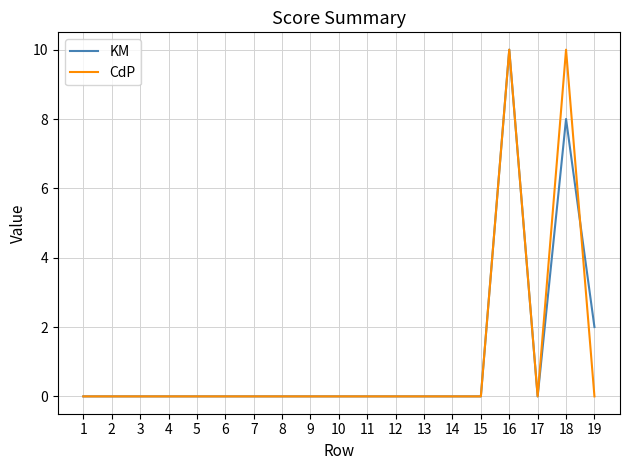

Which series changed the most between 9 and 19?

KM